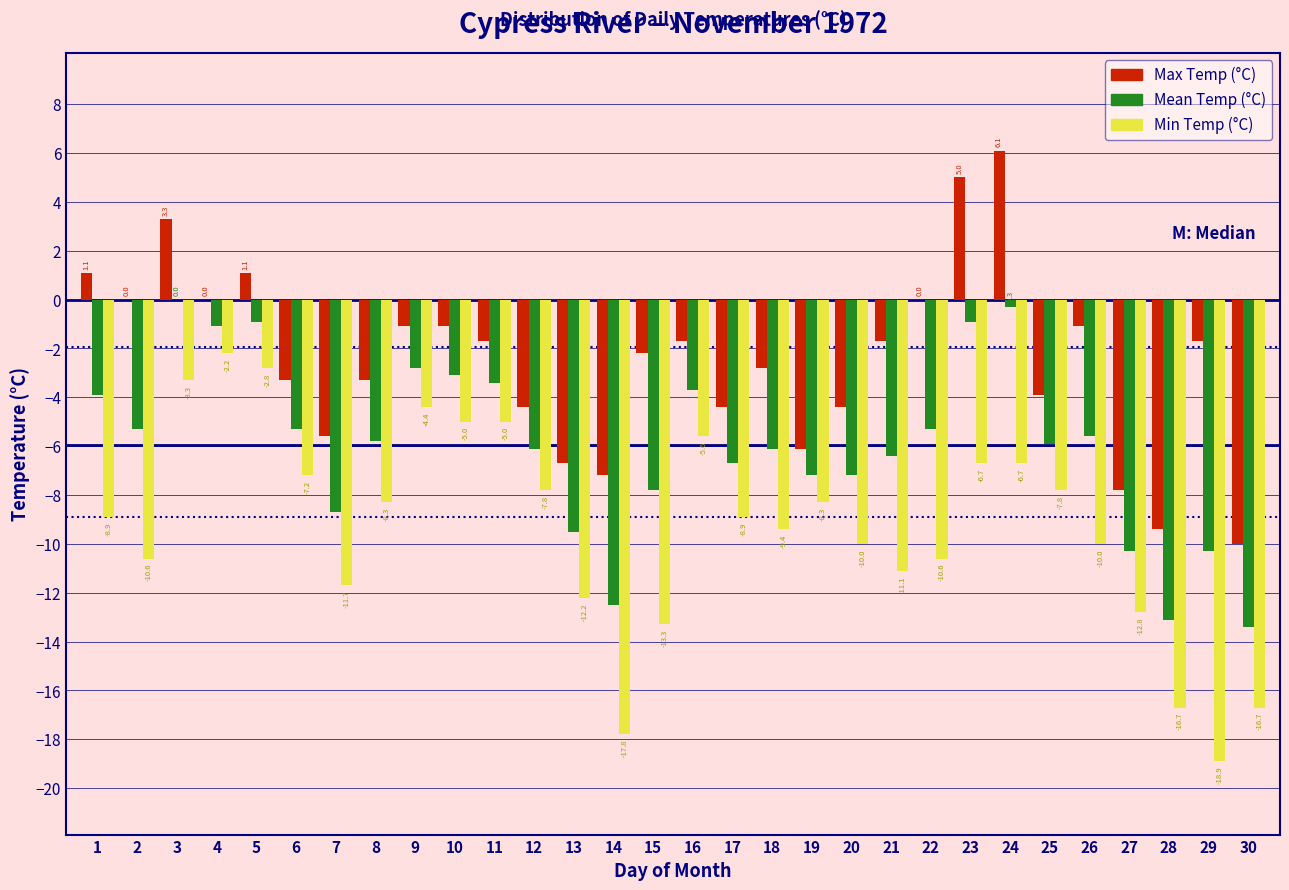

Reading left to right, extract all data points from this chart.

Max Temp (°C): 1=1.1	2=0.0	3=3.3	4=0.0	5=1.1	6=-3.3	7=-5.6	8=-3.3	9=-1.1	10=-1.1	11=-1.7	12=-4.4	13=-6.7	14=-7.2	15=-2.2	16=-1.7	17=-4.4	18=-2.8	19=-6.1	20=-4.4	21=-1.7	22=0.0	23=5.0	24=6.1	25=-3.9	26=-1.1	27=-7.8	28=-9.4	29=-1.7	30=-10.0
Mean Temp (°C): 1=-3.9	2=-5.3	3=0.0	4=-1.1	5=-0.9	6=-5.3	7=-8.7	8=-5.8	9=-2.8	10=-3.1	11=-3.4	12=-6.1	13=-9.5	14=-12.5	15=-7.8	16=-3.7	17=-6.7	18=-6.1	19=-7.2	20=-7.2	21=-6.4	22=-5.3	23=-0.9	24=-0.3	25=-5.9	26=-5.6	27=-10.3	28=-13.1	29=-10.3	30=-13.4
Min Temp (°C): 1=-8.9	2=-10.6	3=-3.3	4=-2.2	5=-2.8	6=-7.2	7=-11.7	8=-8.3	9=-4.4	10=-5.0	11=-5.0	12=-7.8	13=-12.2	14=-17.8	15=-13.3	16=-5.6	17=-8.9	18=-9.4	19=-8.3	20=-10.0	21=-11.1	22=-10.6	23=-6.7	24=-6.7	25=-7.8	26=-10.0	27=-12.8	28=-16.7	29=-18.9	30=-16.7